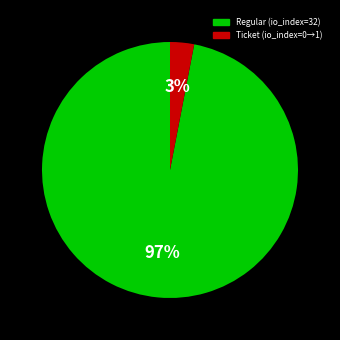

Does any single category account for the majority?

Yes